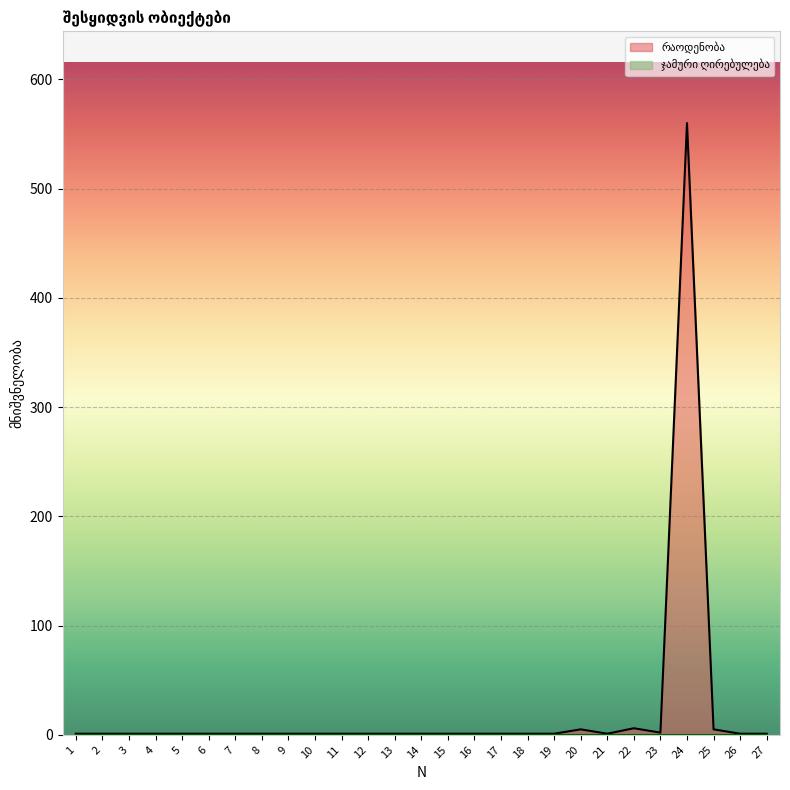

The chart shows a value of 1 at 23. True or false?

False